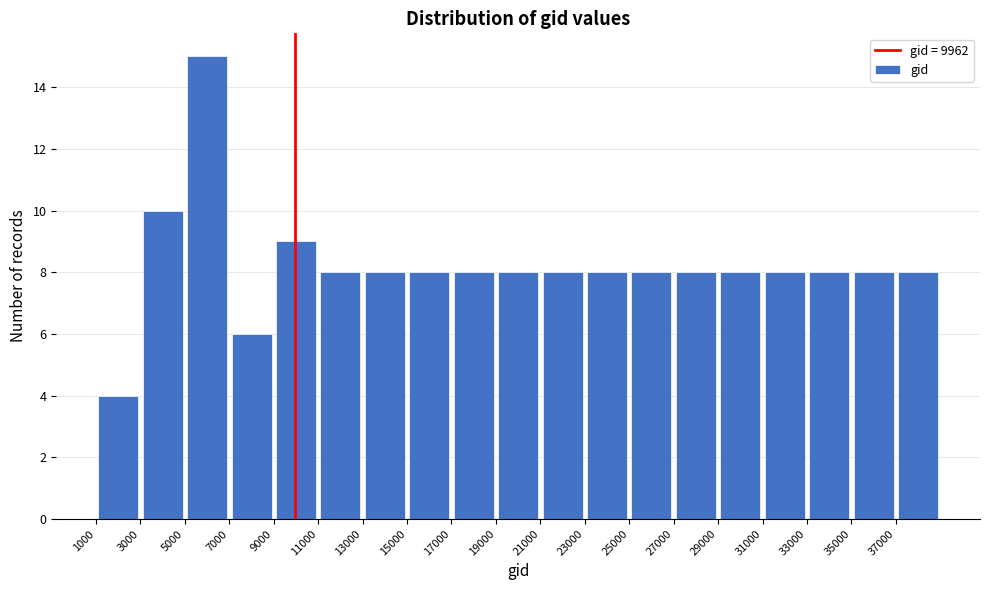

Reading left to right, transcribe this chart: for each bar, give the range it covers on the x-axis and its height. The values are not printed on the chart, so give them approximately, as read against the axis.

1000 to 3000: 4
3000 to 5000: 10
5000 to 7000: 15
7000 to 9000: 6
9000 to 11000: 9
11000 to 13000: 8
13000 to 15000: 8
15000 to 17000: 8
17000 to 19000: 8
19000 to 21000: 8
21000 to 23000: 8
23000 to 25000: 8
25000 to 27000: 8
27000 to 29000: 8
29000 to 31000: 8
31000 to 33000: 8
33000 to 35000: 8
35000 to 37000: 8
37000 to 39000: 8